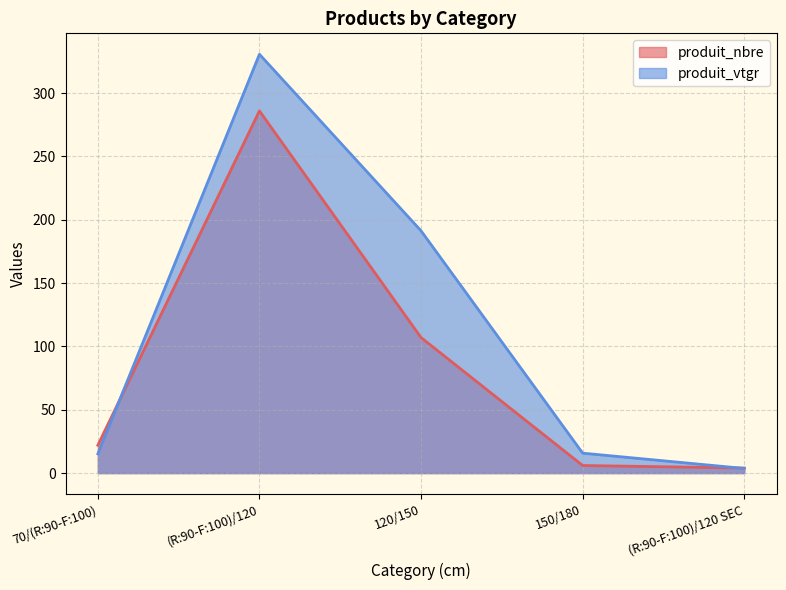

Reading left to right, extract all data points from this chart.

produit_nbre: 22.0	286.0	107.0	6.0	4.0
produit_vtgr: 15.2	330.7	191.3	15.7	3.7